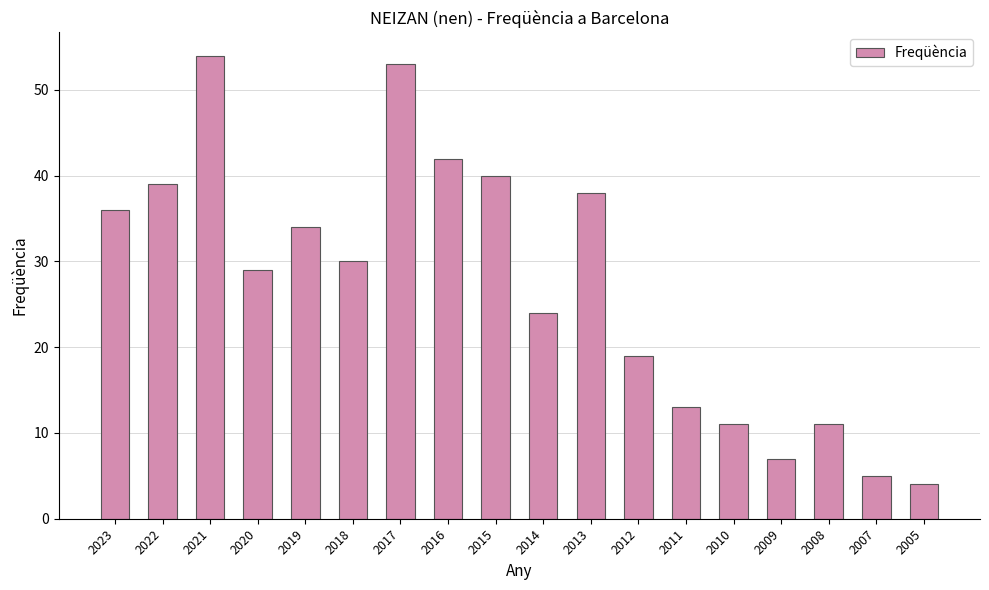

Reading right to left, what are all the values shown in this chart?

4	5	11	7	11	13	19	38	24	40	42	53	30	34	29	54	39	36